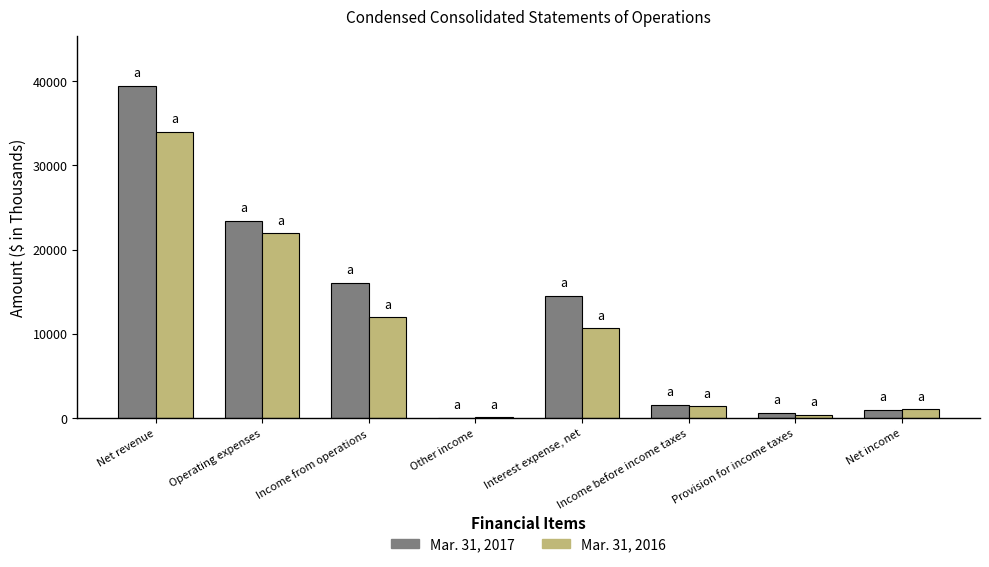

At which category is the sum across all series the highest?

Net revenue